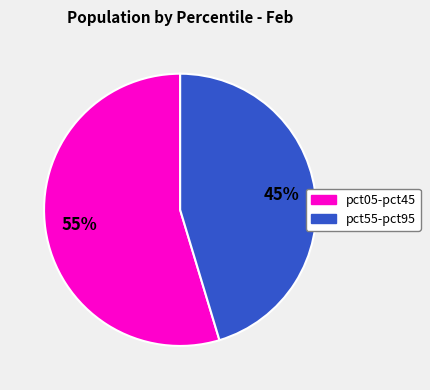

Does any single category account for the majority?

Yes